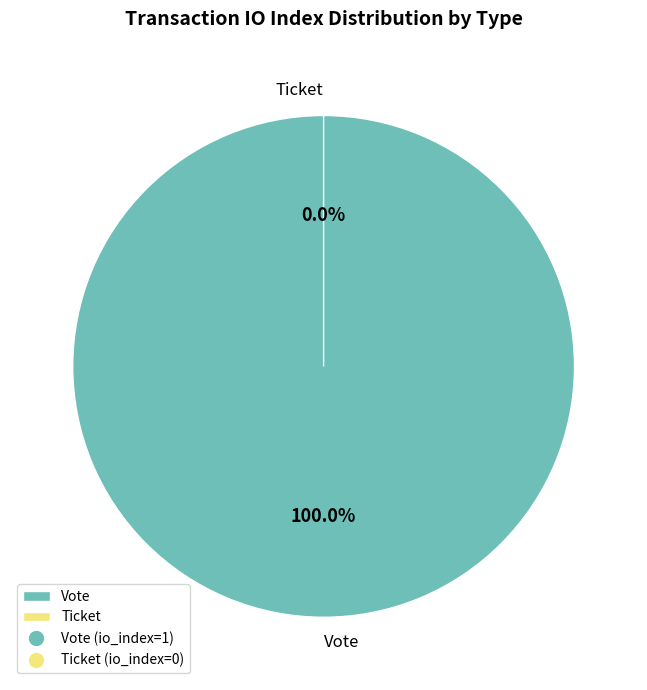

Count the number of slices in the pie.

2